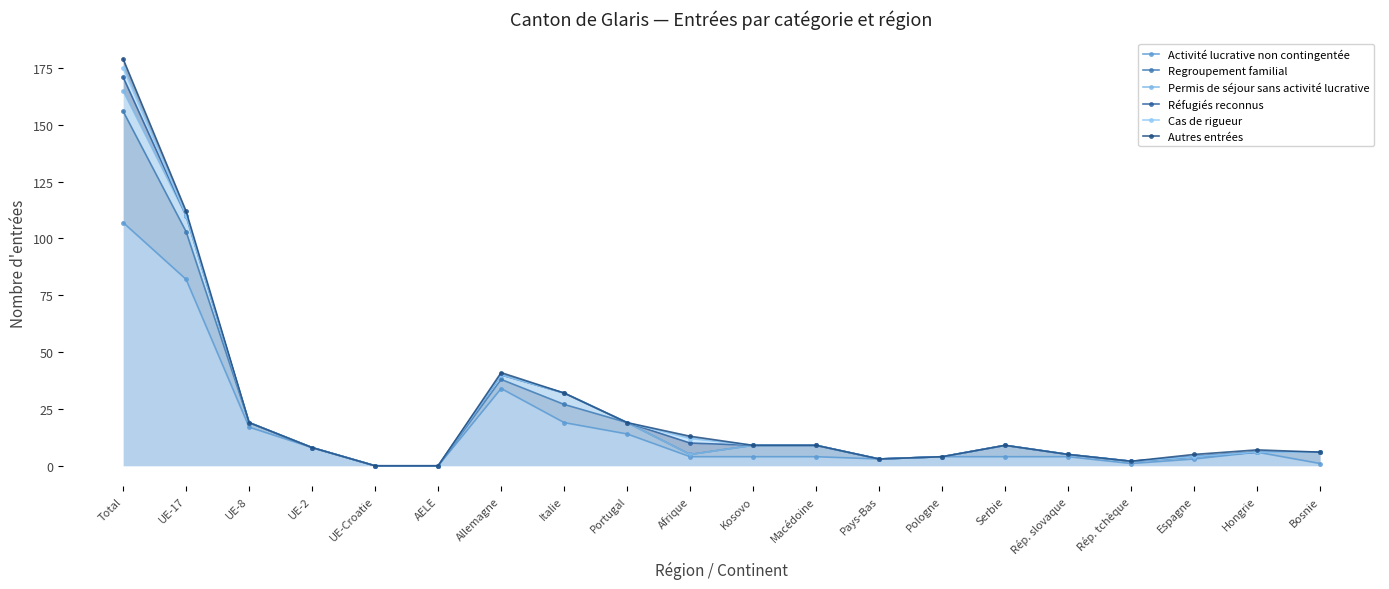

At which category is the sum across all series the highest?

Total